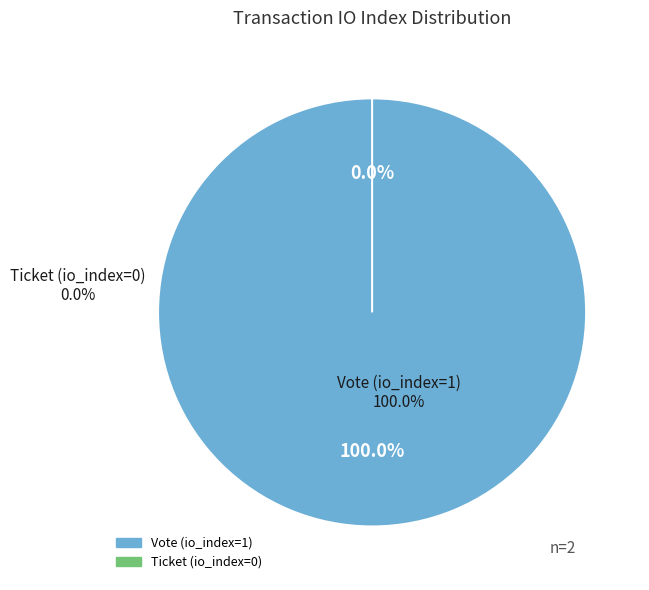

To the nearest percent, what portion does Vote (io_index=1) represent?

100%